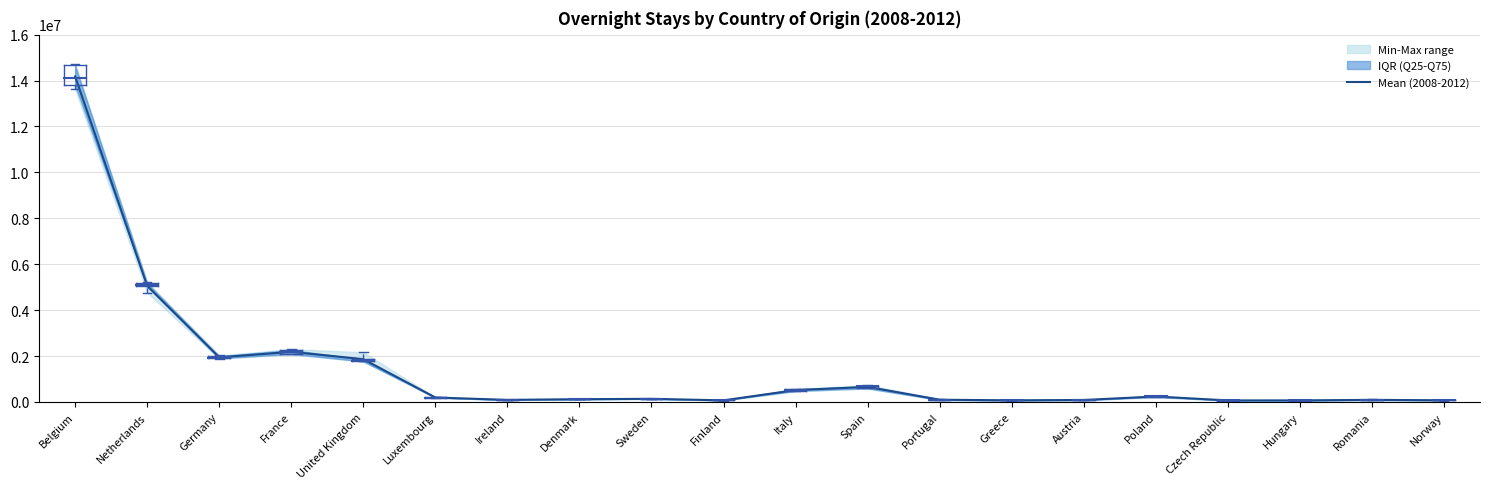

What is the difference between the maximum and second lowest values?

14113410.4